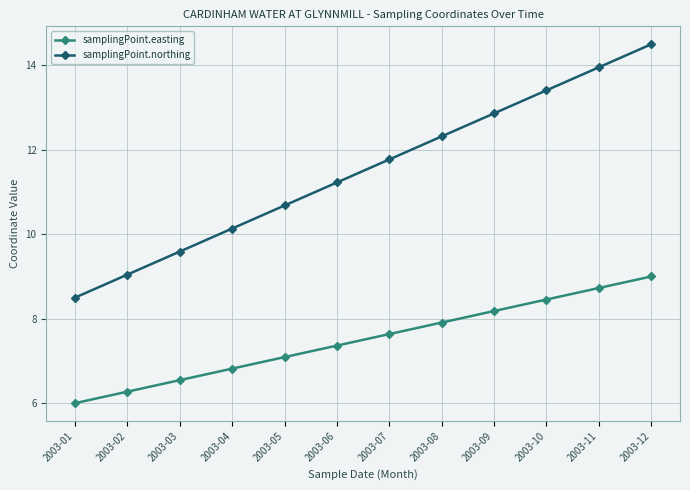

True or false: samplingPoint.northing and samplingPoint.easting cross at least once.

False